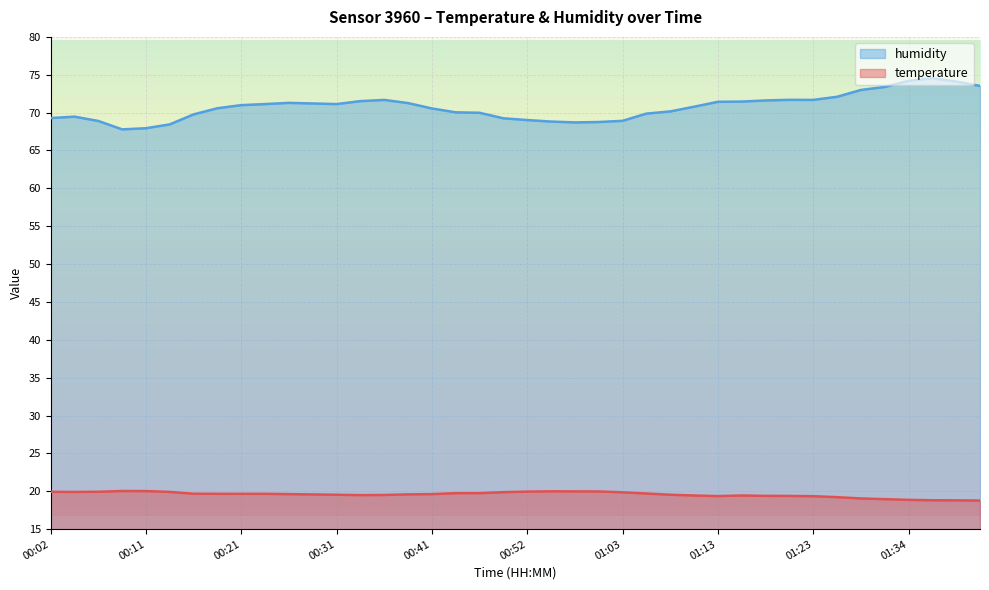

What is the sum of the humidity values at 01:00 and 00:02?

138.0